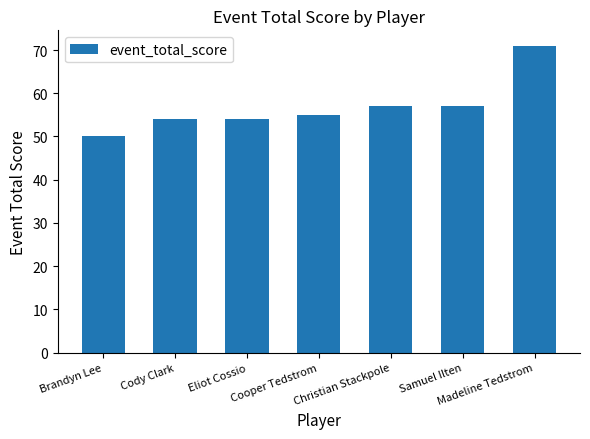

Between Madeline Tedstrom and Christian Stackpole, which is larger?

Madeline Tedstrom